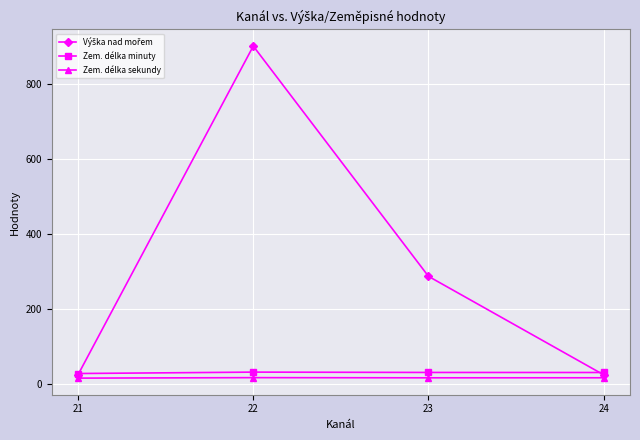

Does the chart have visible grid lines?

Yes